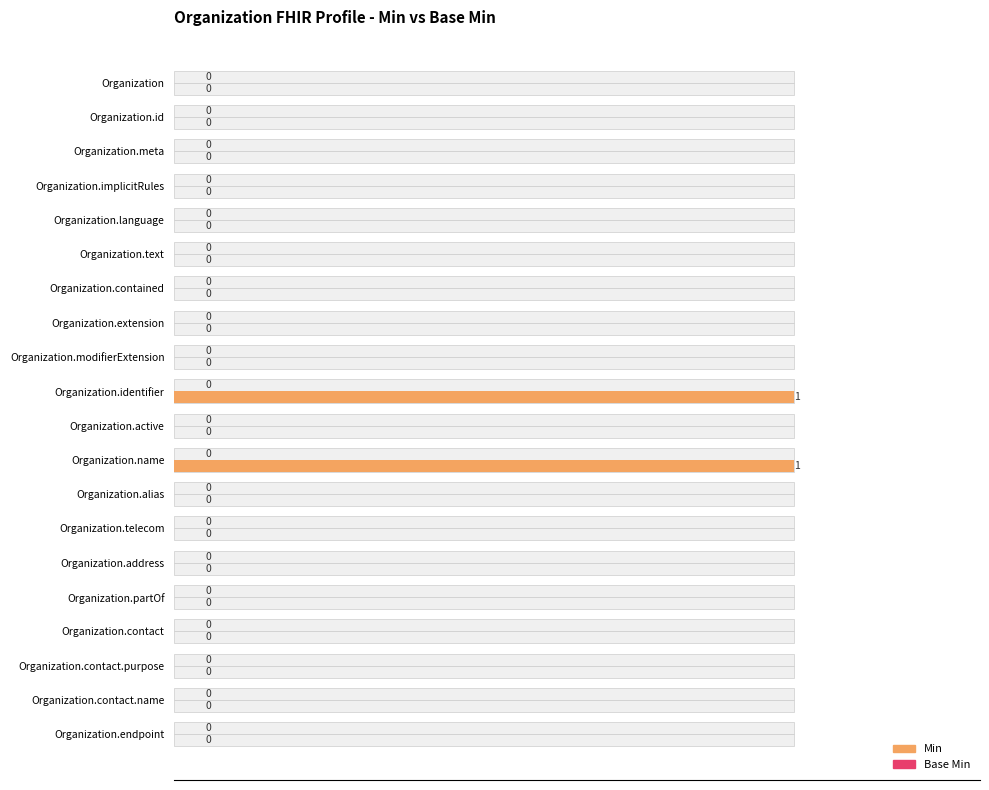

What are all the series names shown in the legend?

Min, Base Min